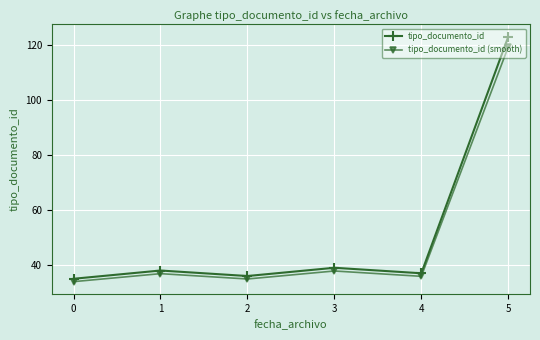

In tipo_documento_id, how many points are higher than both neighbors (excluding endpoints)?

2